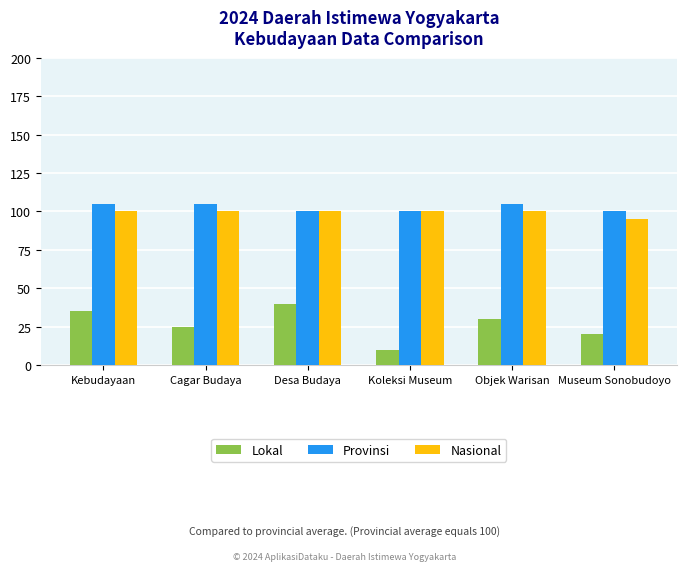

How many values in the Provinsi series are below 105?

3